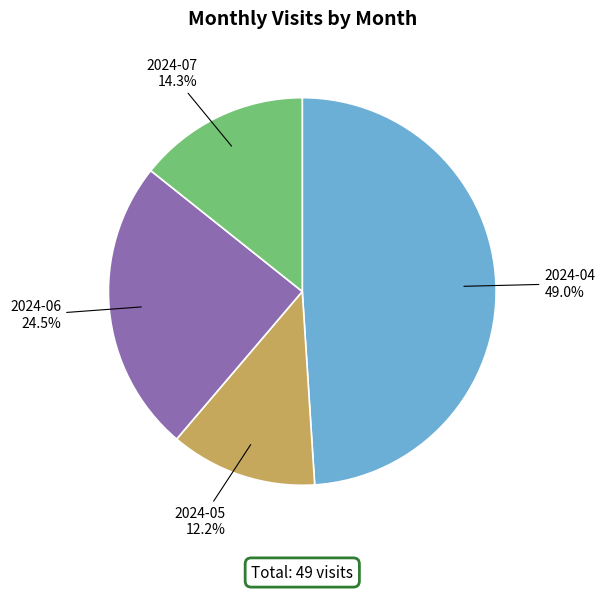

To the nearest percent, what is the combined percentage of 2024-06 and 2024-05?

37%